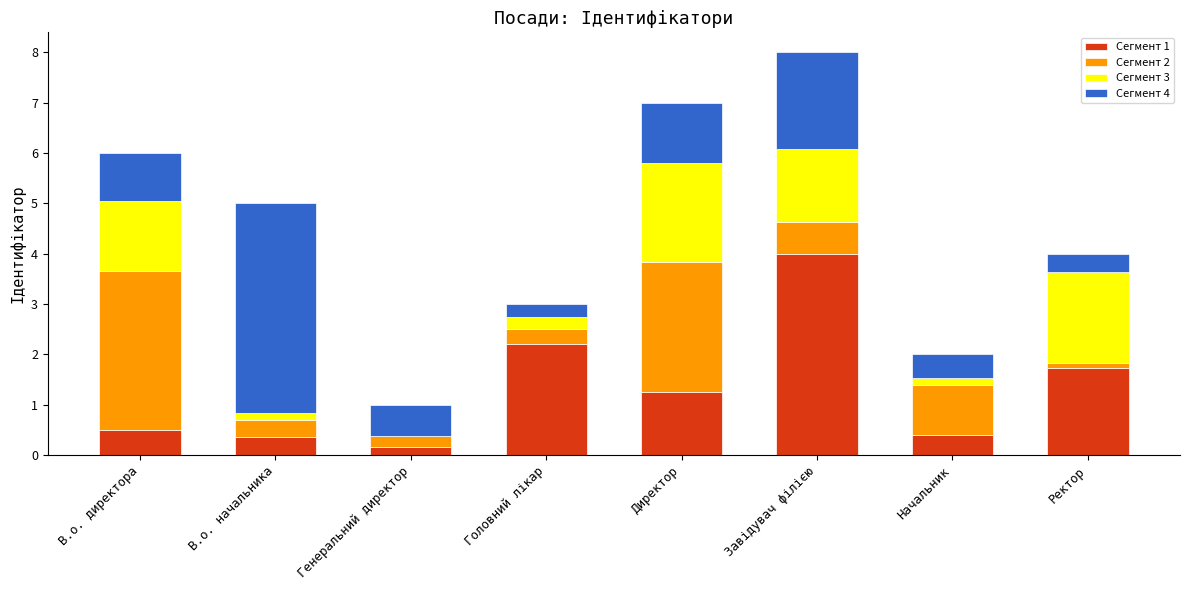

The Сегмент 1 series shows 1.7 at Ректор. True or false?

True